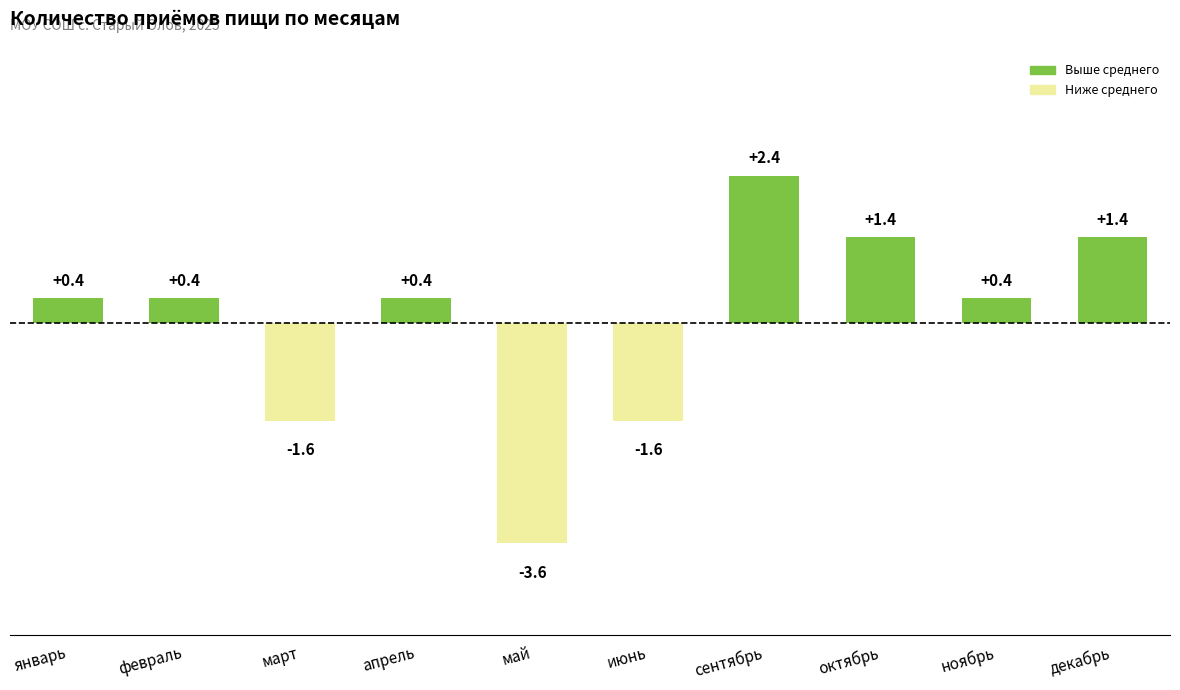

What is the value of the 2nd bar from the left?

0.4